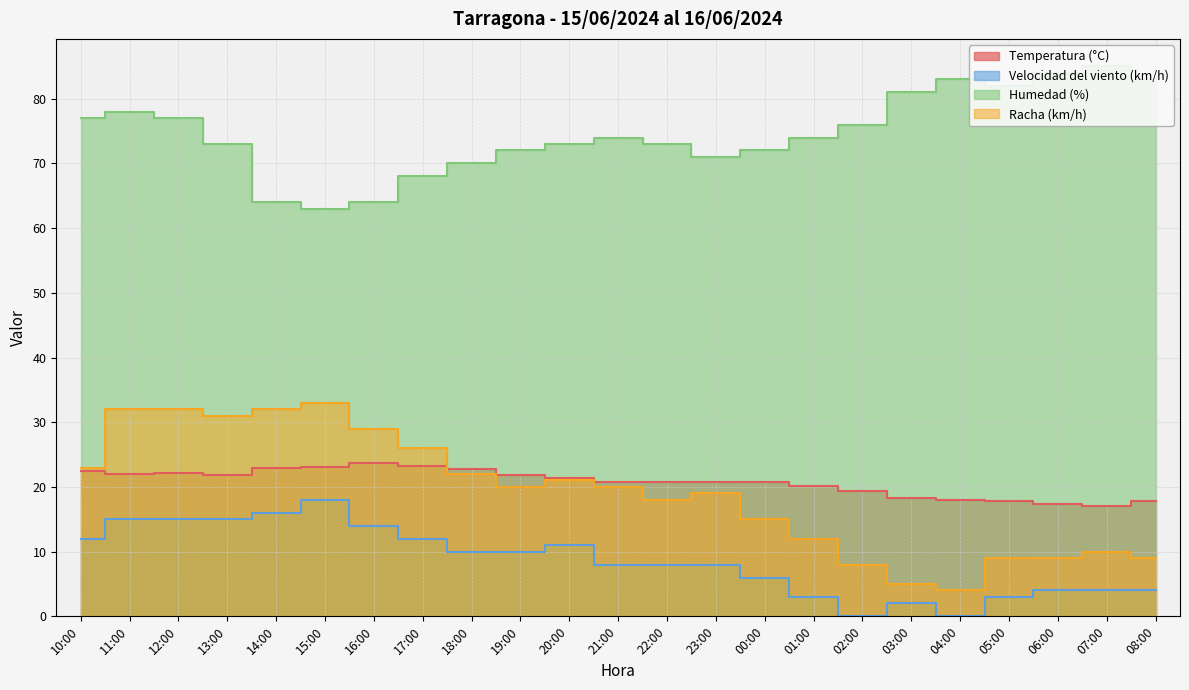

Rank the series at 22:00 from lowest to highest value.

Velocidad del viento (km/h), Racha (km/h), Temperatura (°C), Humedad (%)